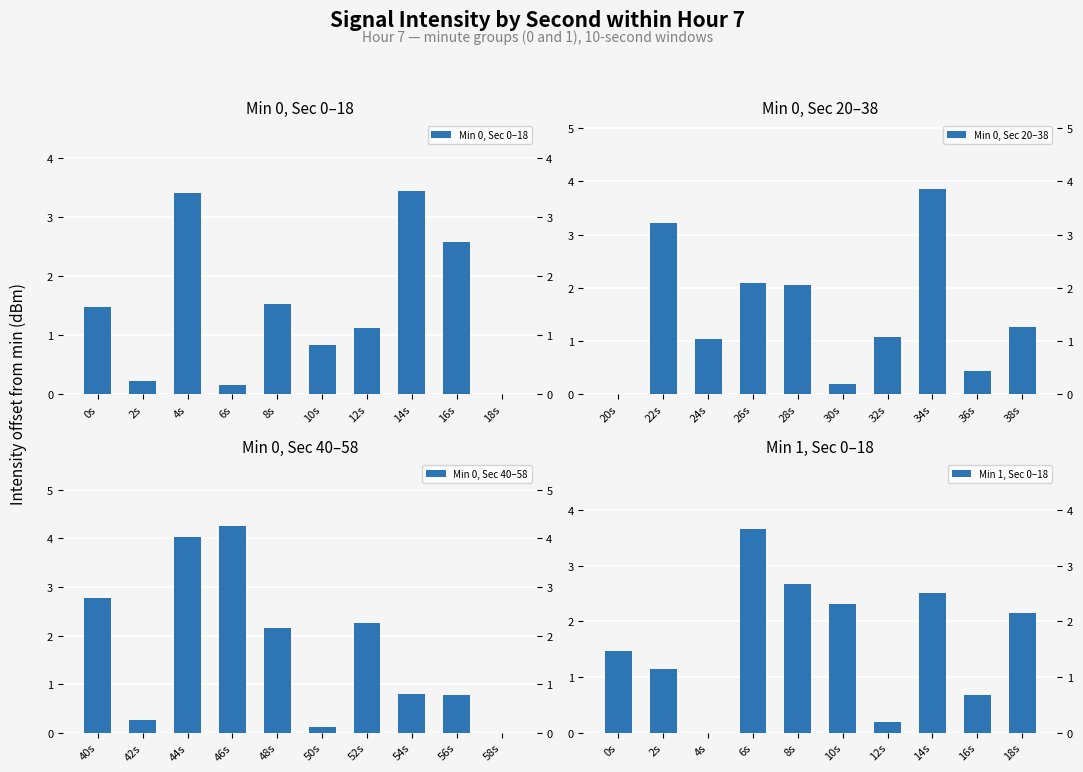

What is the sum of the Min 0, Sec 0–18 values at 2s and 10s?

1.1